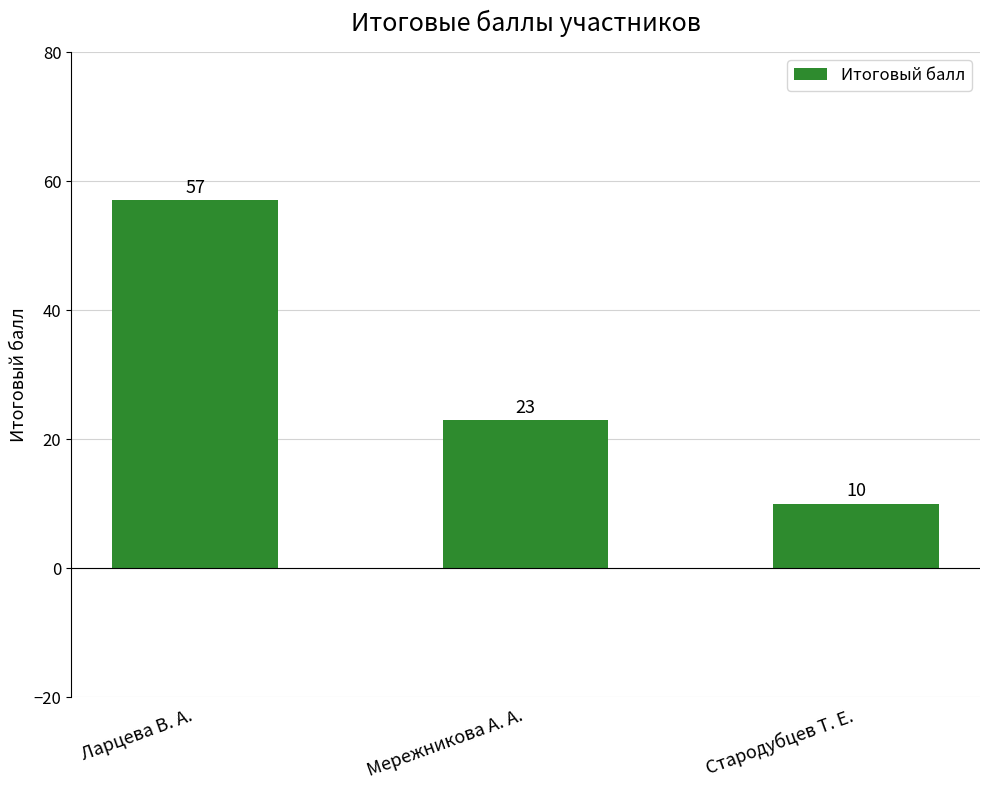

Which label corresponds to the smallest value in the chart?

Стародубцев Т. Е.